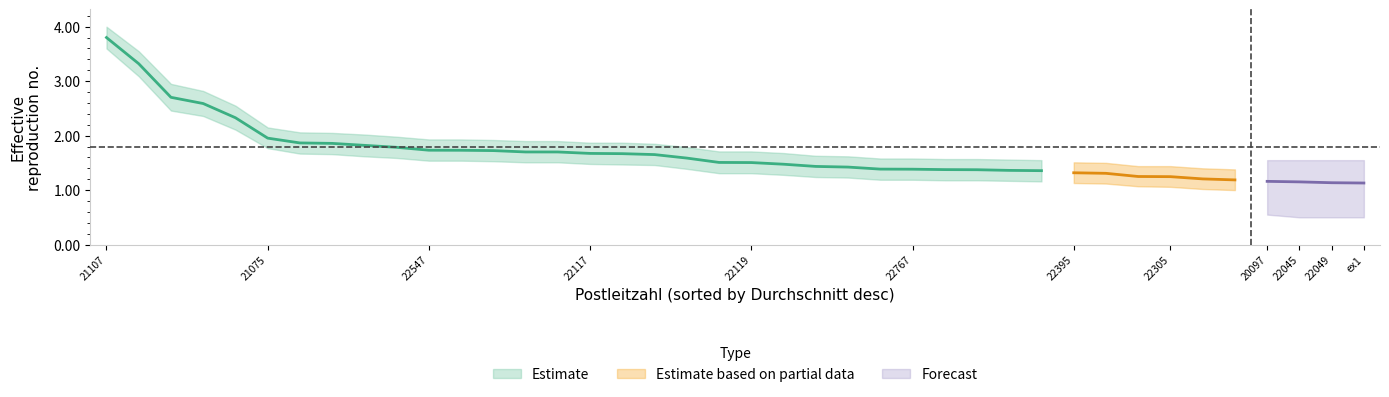

What is the sum of all Durchschnitt values?

54.8